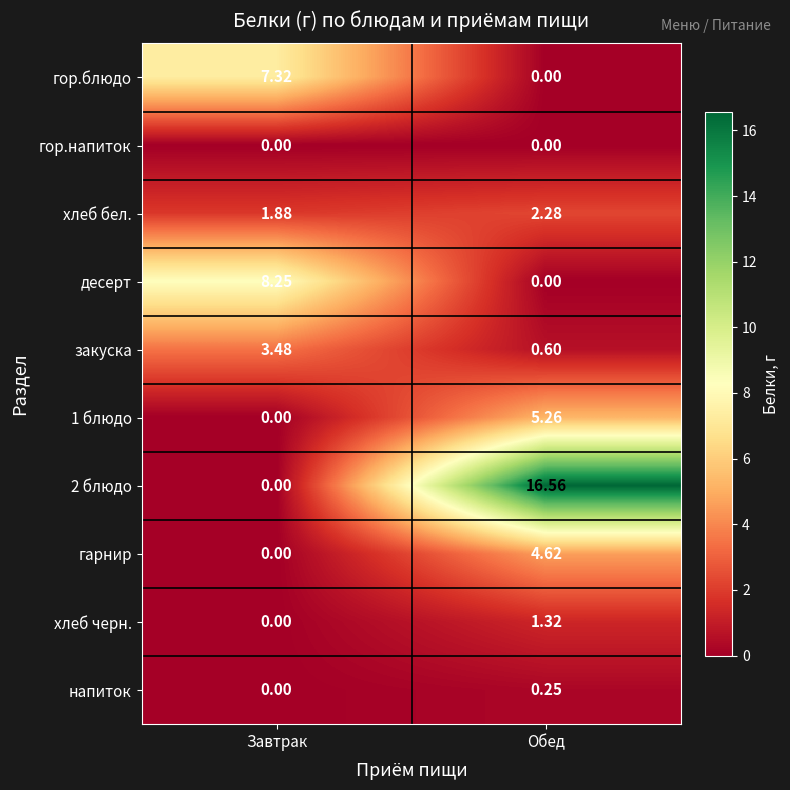

Which series has the widest spread of values?

2 блюдо